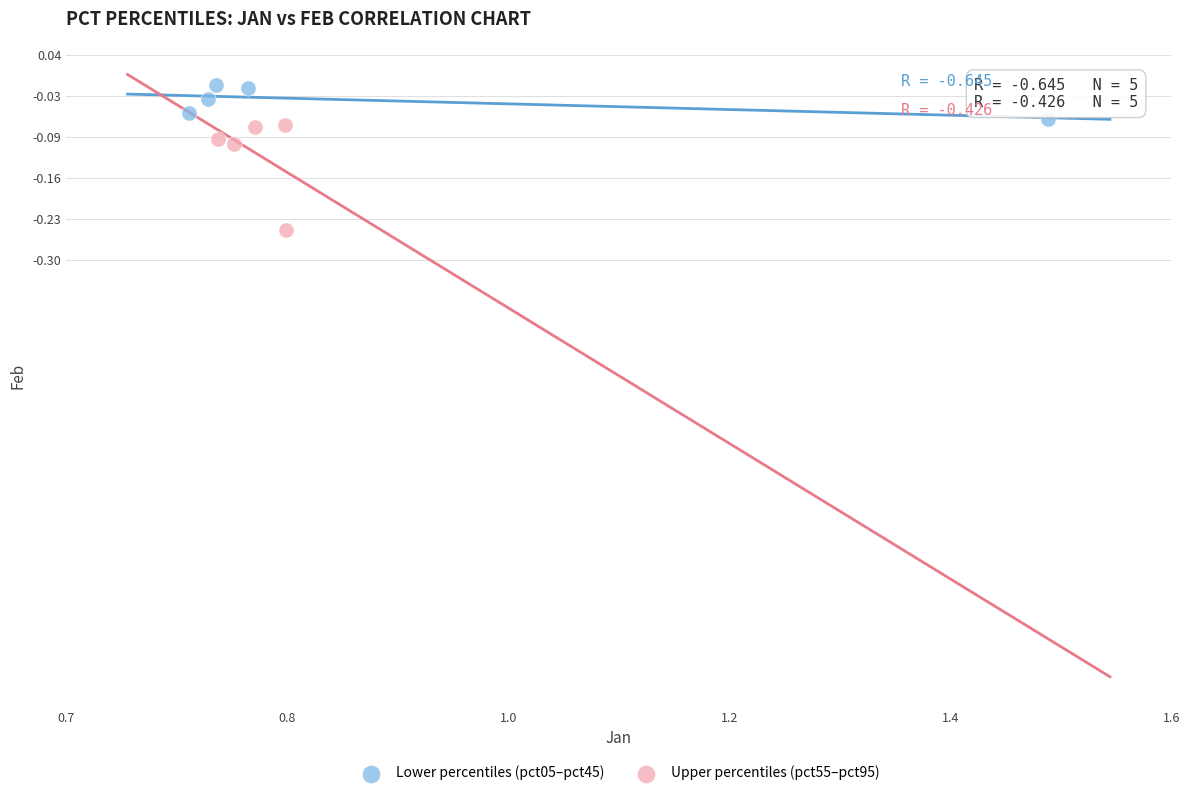

Which series reaches the maximum Y coordinate?

Lower percentiles (pct05–pct45)